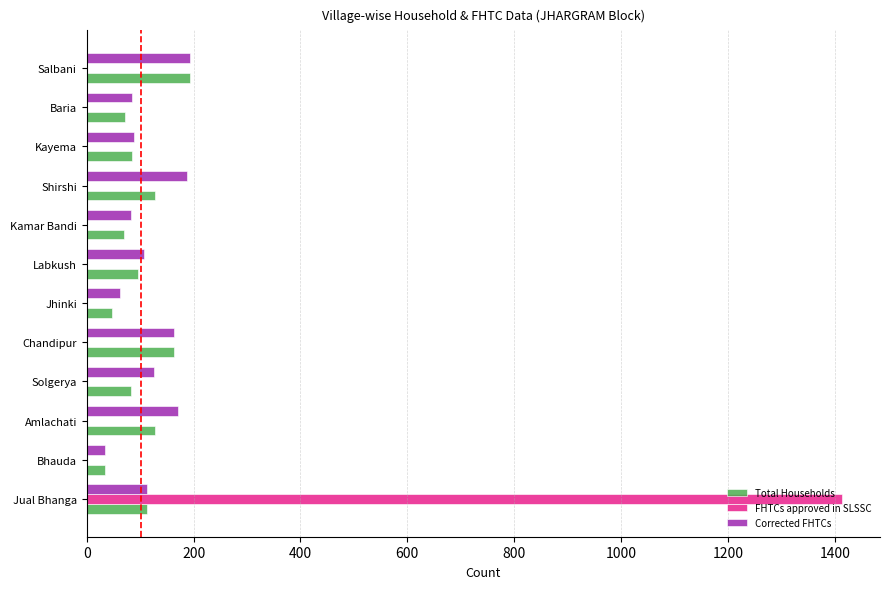

What is the highest value of the Corrected FHTCs series?

194